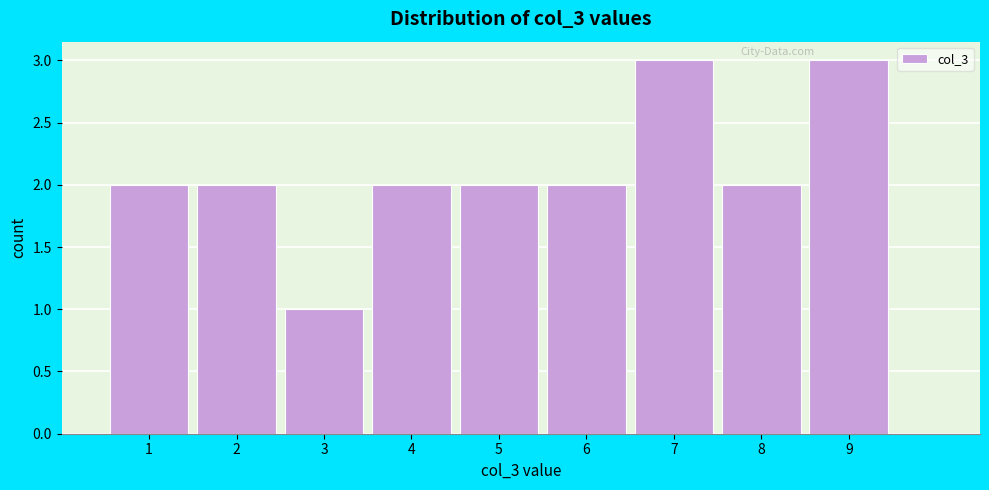

How tall is the bar that spans 1.5 to 2.5 on the x-axis? The values are not printed on the chart, so give them approximately, as read against the axis.

2